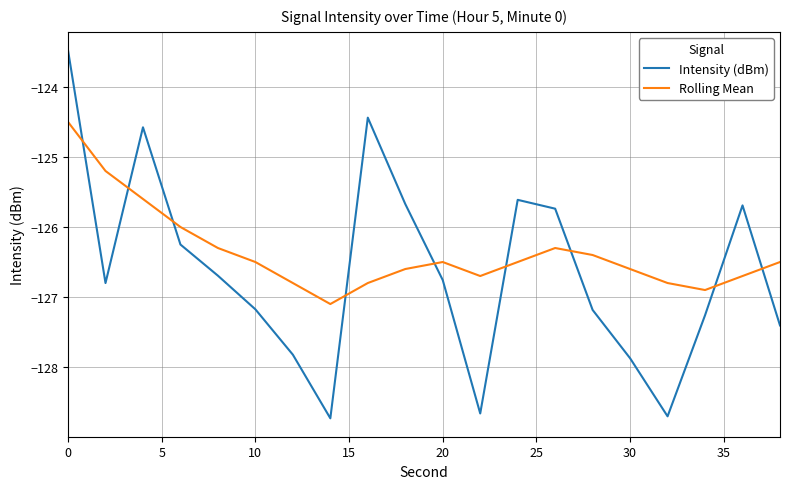

What is the difference between the second highest and second lowest values in the Rolling Mean series?

1.7